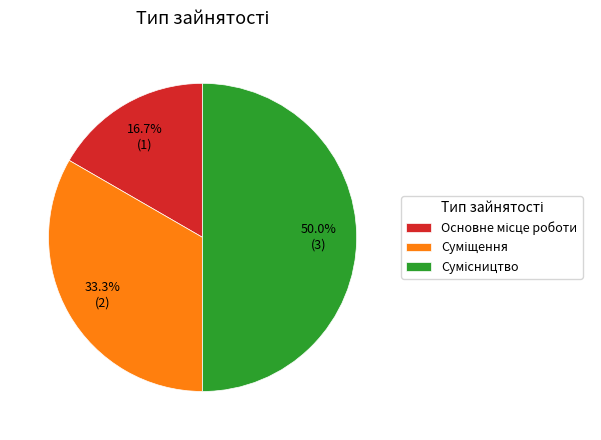

Is it true that Сумісництво is 39% of the pie?

False